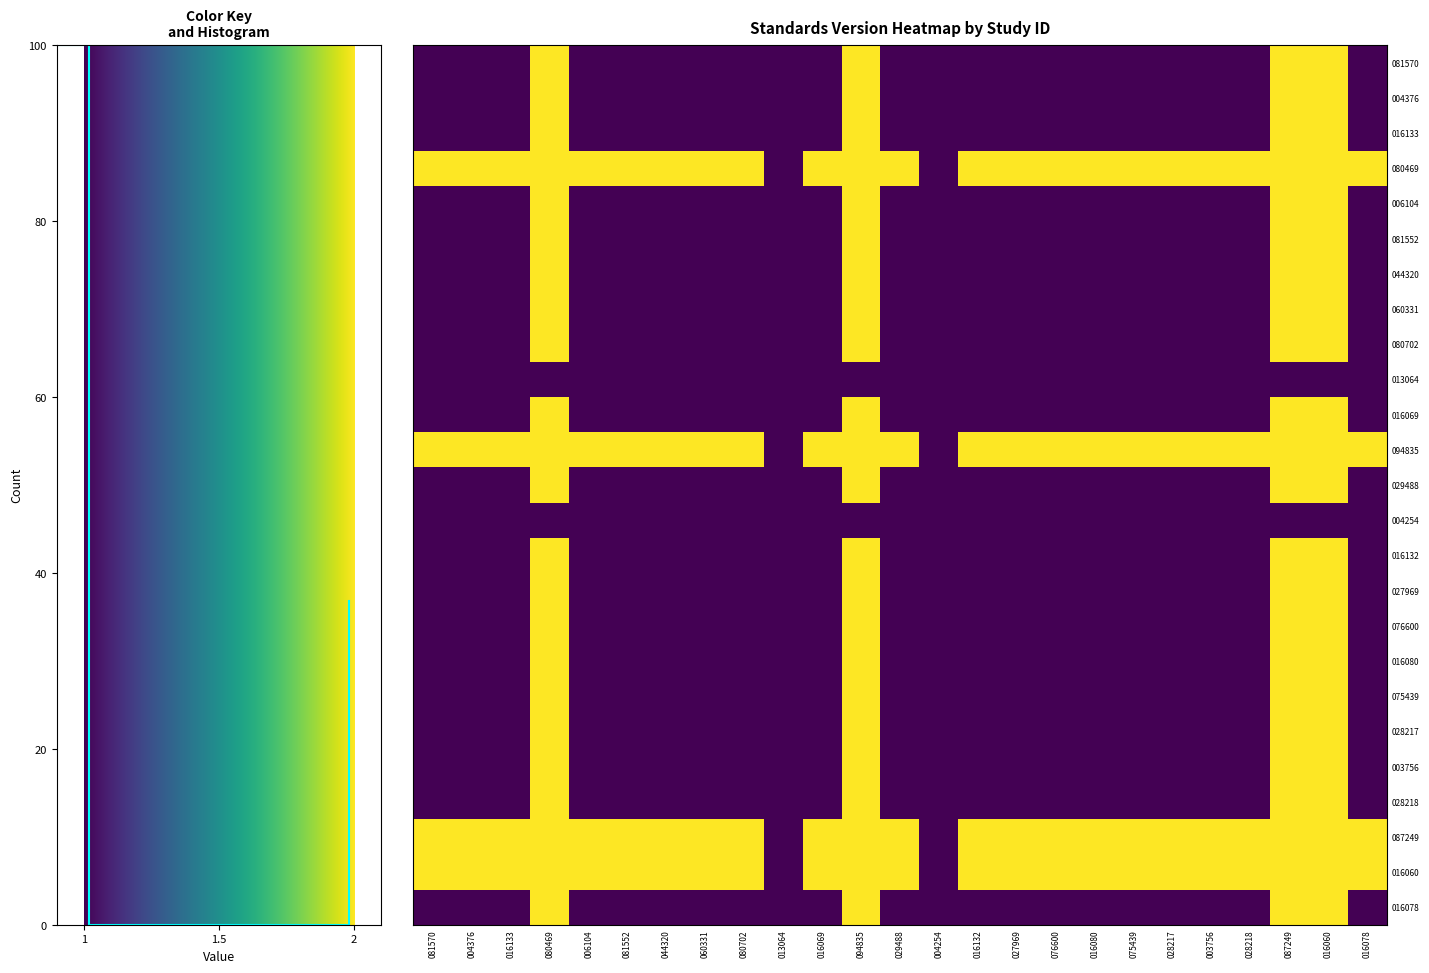

True or false: 016132 has a value of 1 at 006104.

True